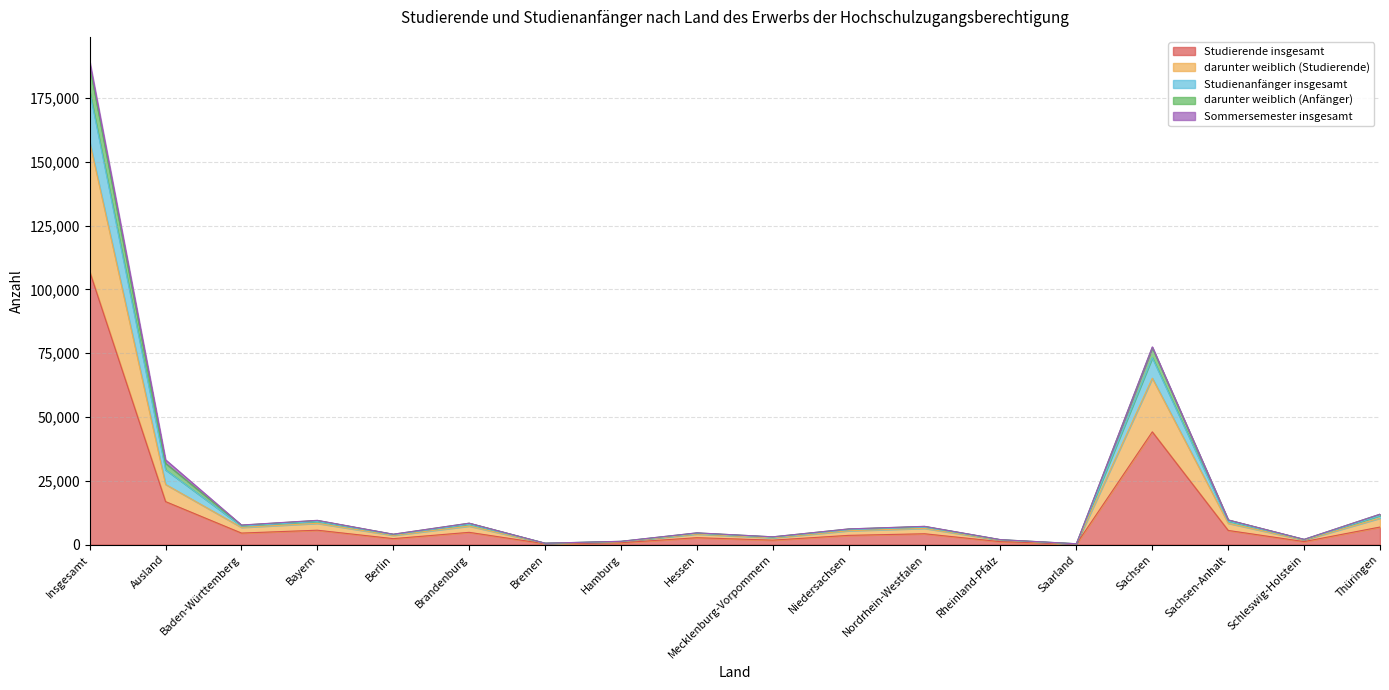

At which category is the sum across all series the highest?

Insgesamt